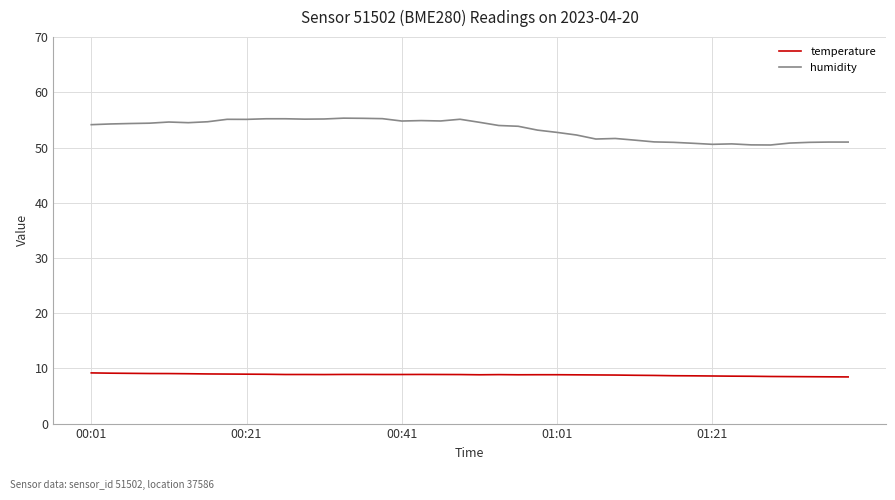

True or false: humidity and temperature intersect in this chart.

False